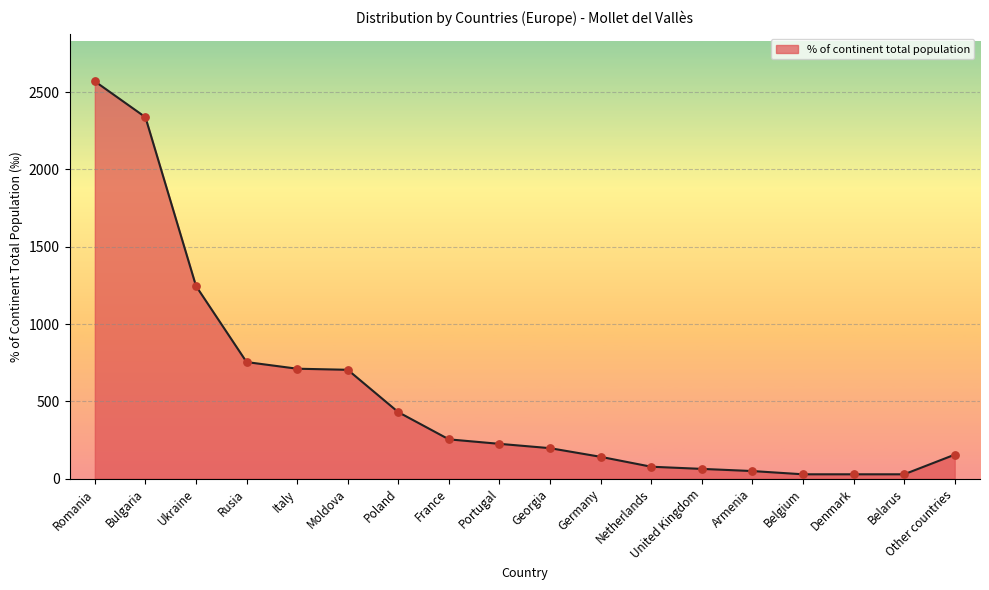

Between Rusia and Other countries, which is larger?

Rusia